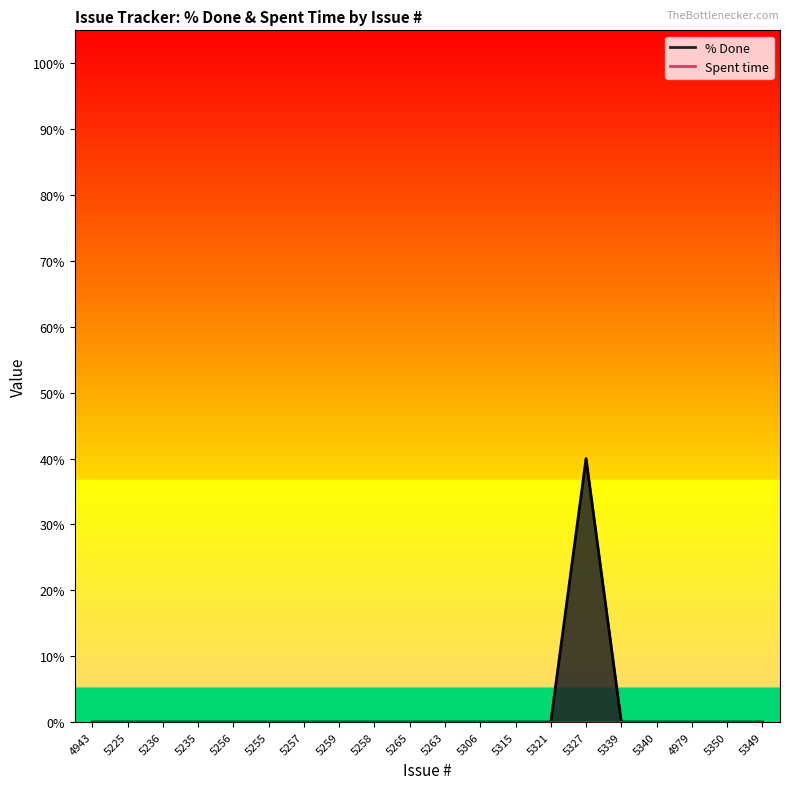

What position from the right is 5350?

2